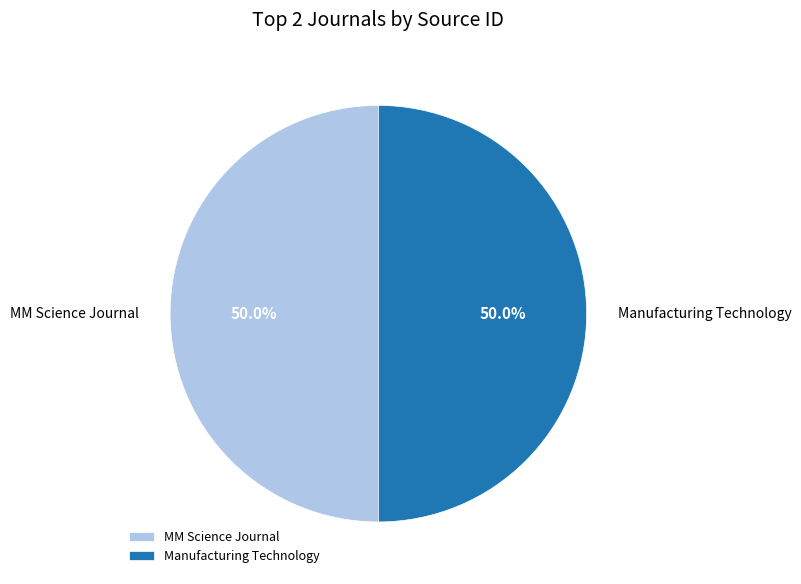

Is it true that Manufacturing Technology is 38% of the pie?

False